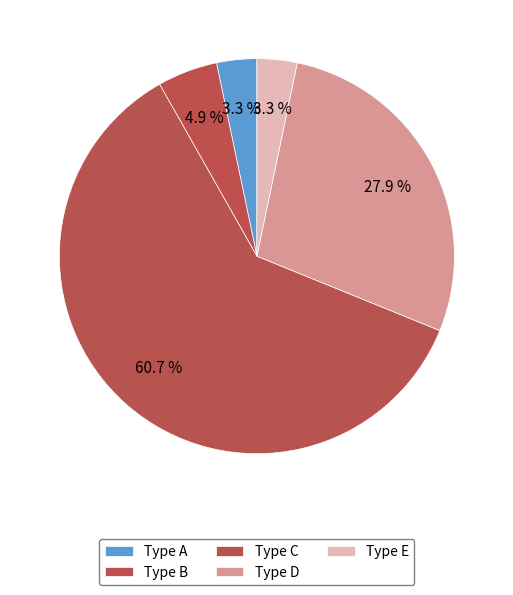

How many slices are in this pie chart?

5